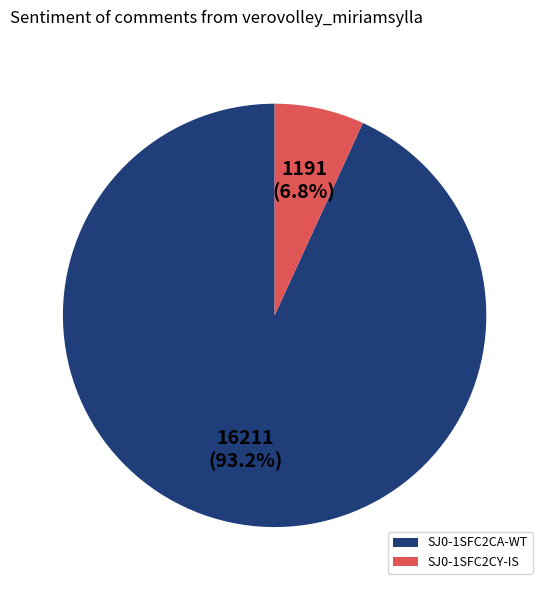

Combined, do SJ0-1SFC2CA-WT and SJ0-1SFC2CY-IS account for over 50%?

Yes